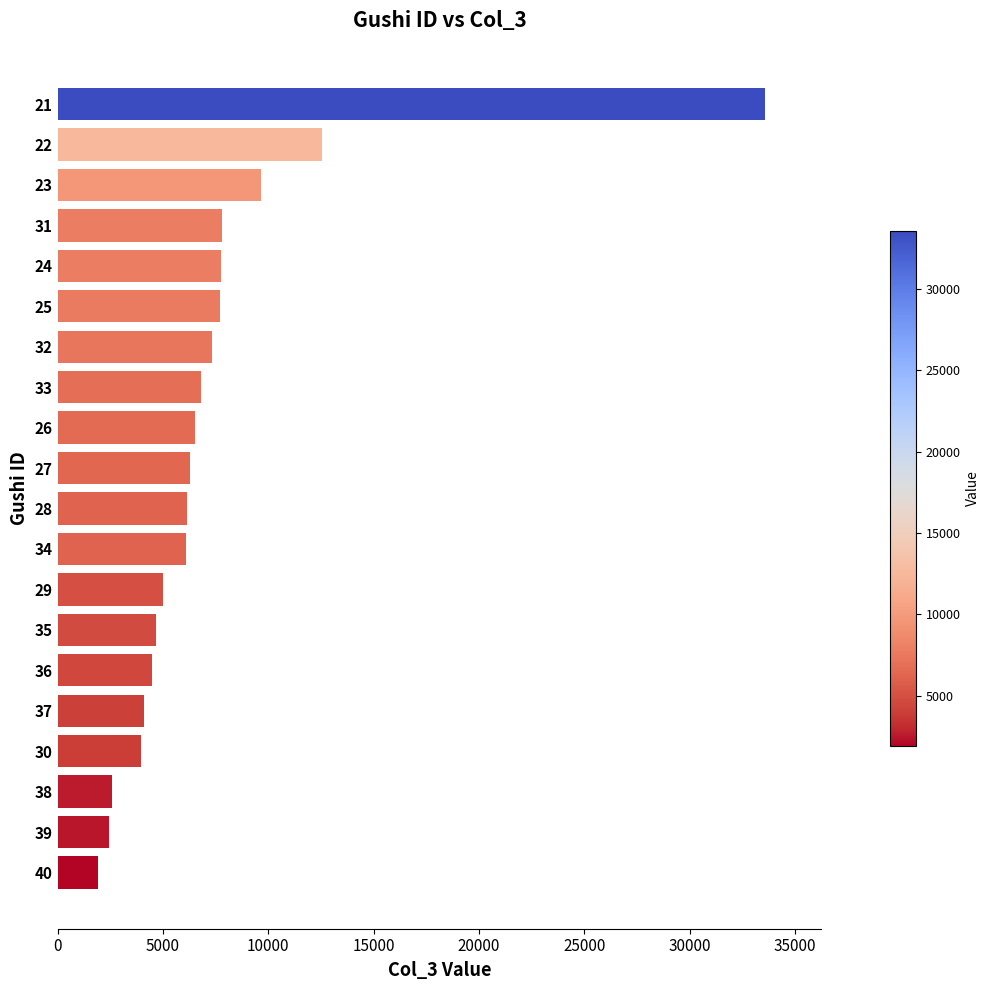

What is the average value?

7374